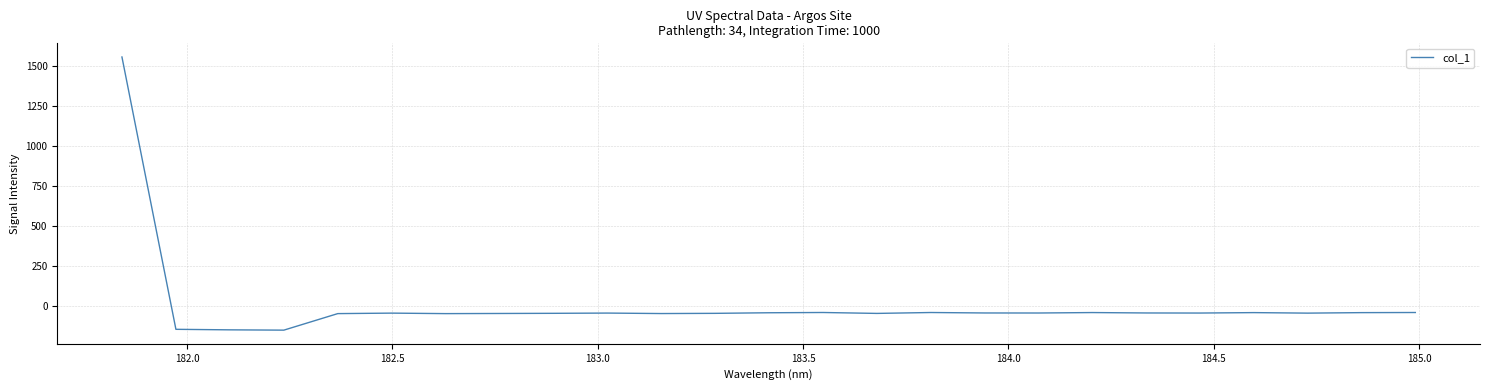

What is the greatest value displayed?

1558.2